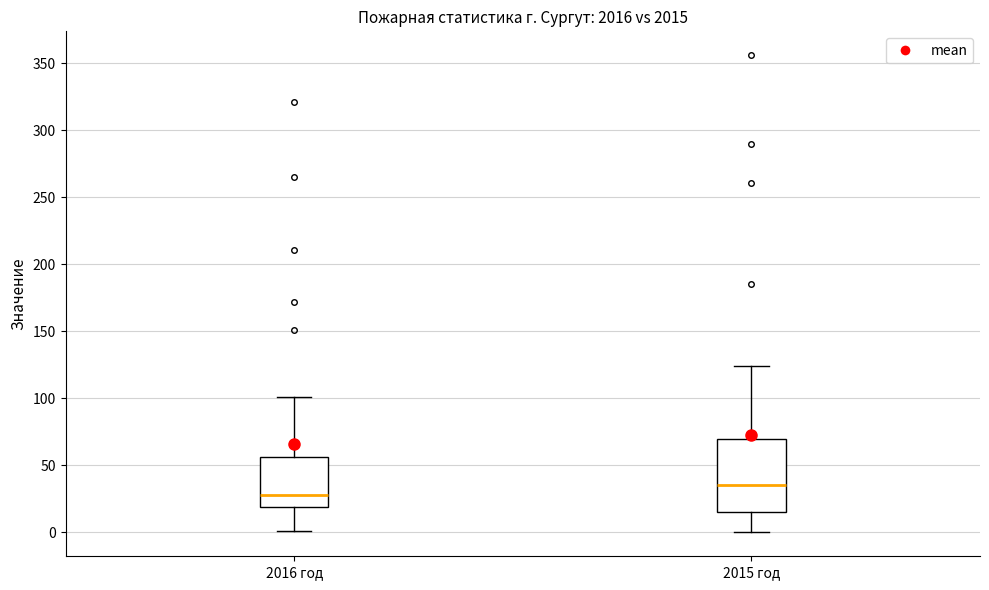

Reading left to right, read every box against the y-axis: the position of its median line, the range the box covers, and the ends of its whiskers. The values are not printed on the chart, so give them approximately, as read against the axis.

2016 год: median 30, box 20 to 55, whiskers 0 to 100
2015 год: median 35, box 15 to 70, whiskers 0 to 125